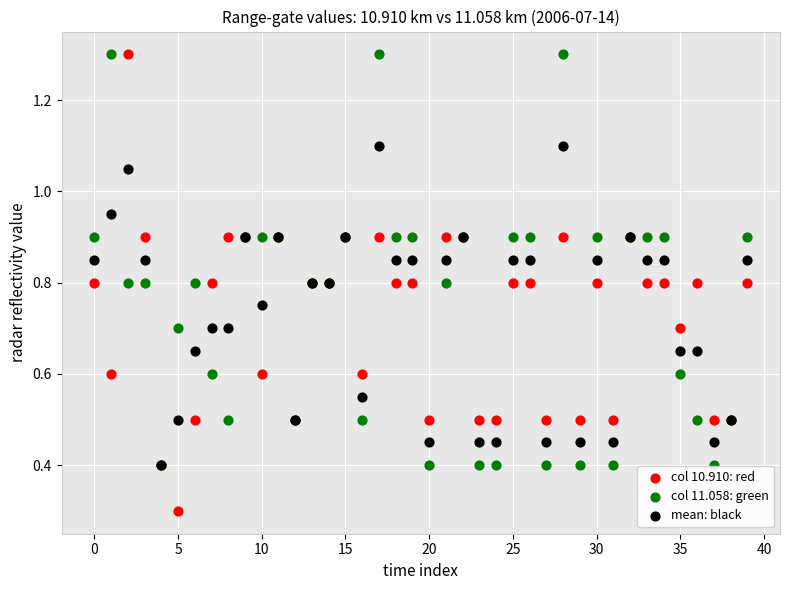

Across all series, what Y value is closest to 0?

0.3